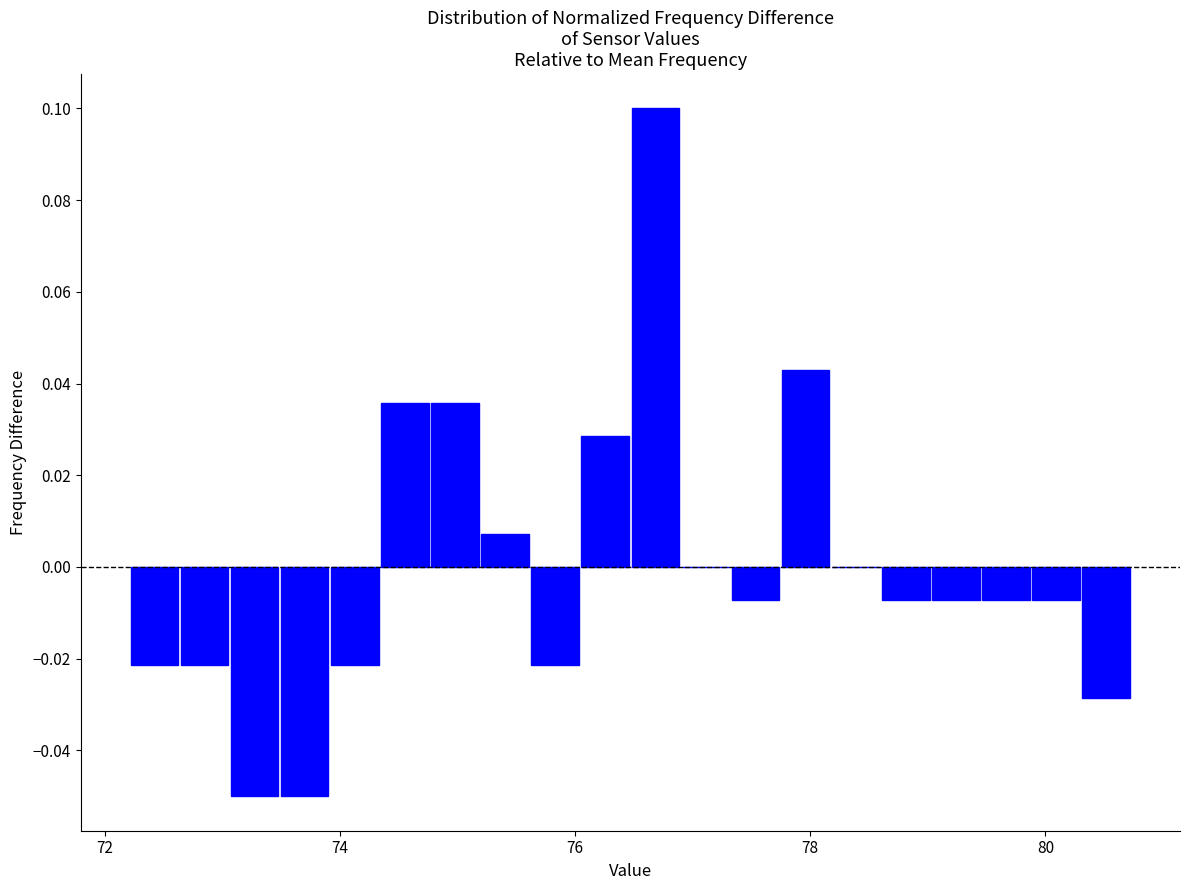

Around what value on the x-axis is the tallest bar? Give the approximate position of its centre, as read against the axis.

76.6